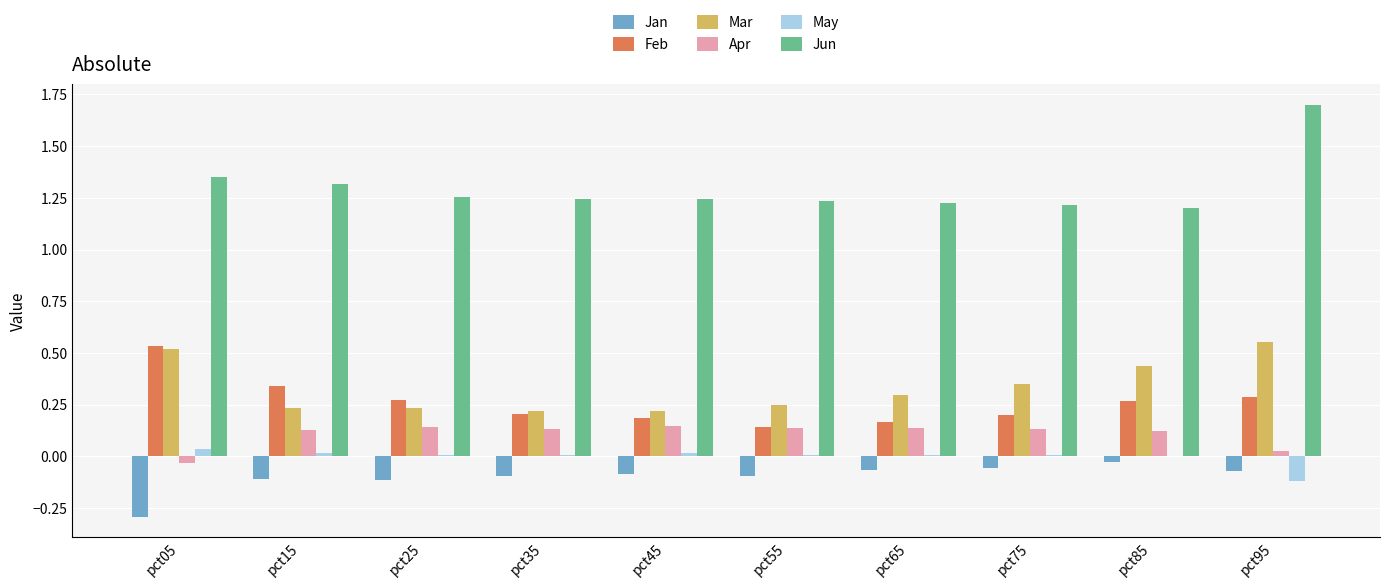

Between pct55 and pct95, which series saw the biggest shift?

Jun